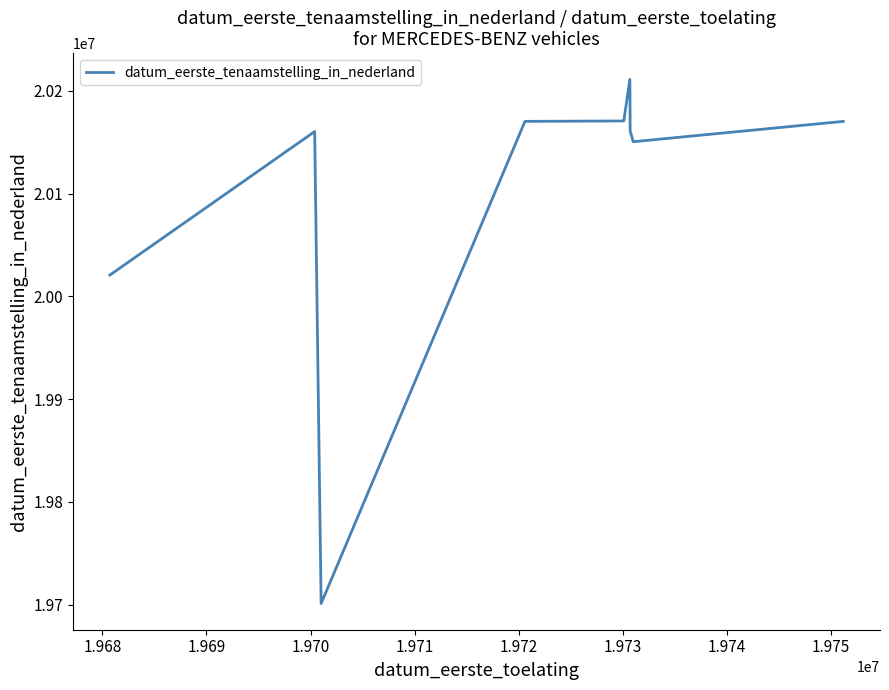

What is the maximum value shown in the chart?

20211124